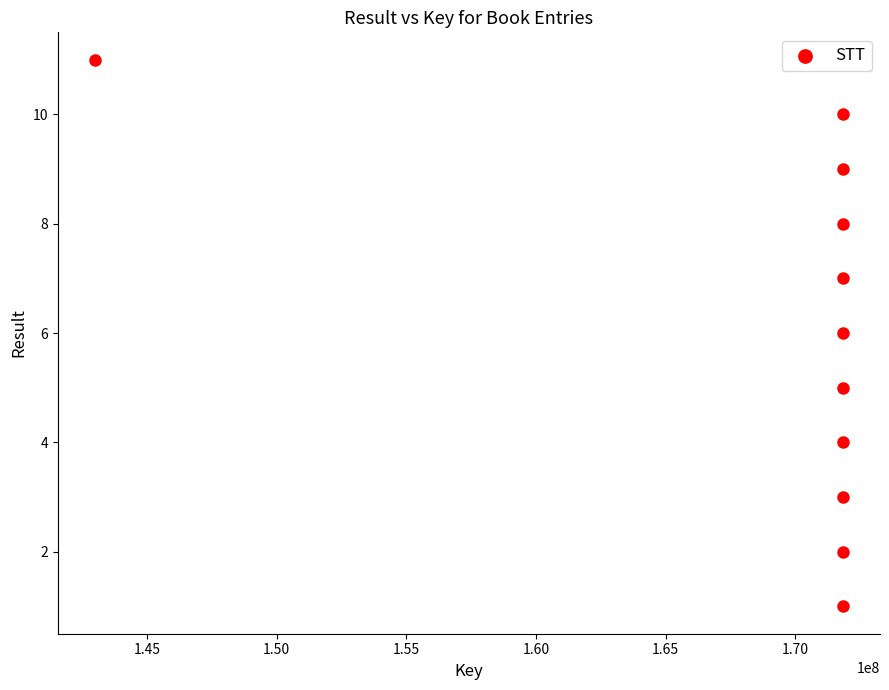

What is the range of Y values (max minus min)?

10